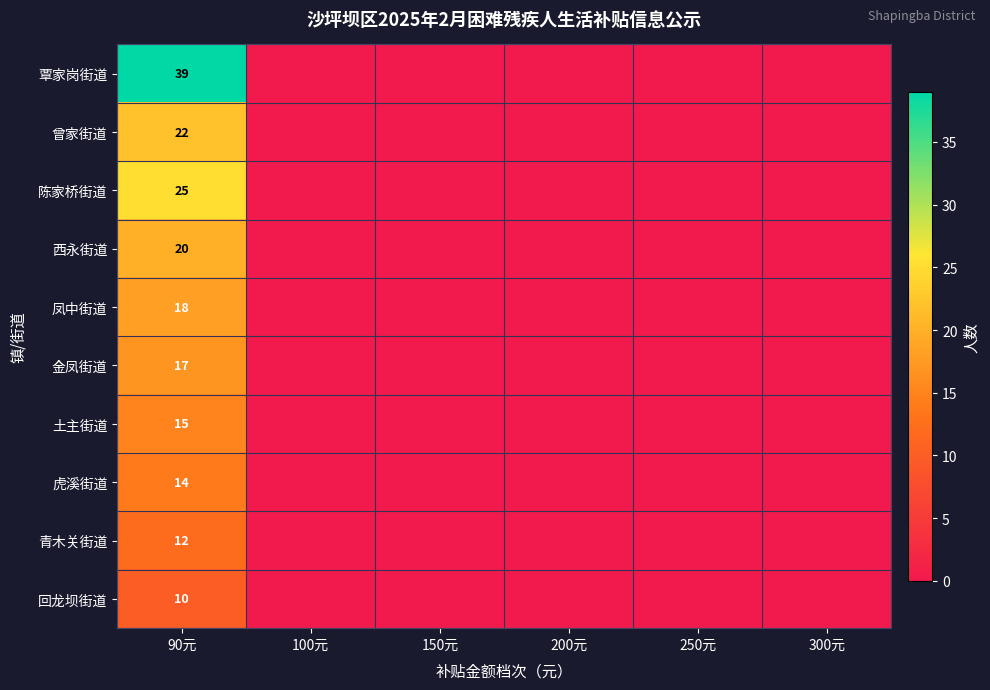

What is the spread (max minus min) of values at 90元?

29